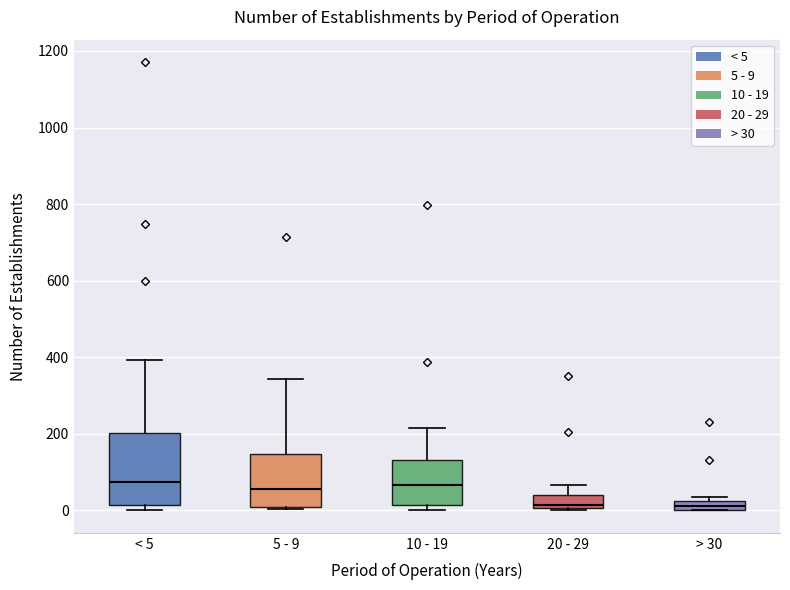

Which box is the tallest, from its lower edge to its upper edge?

< 5